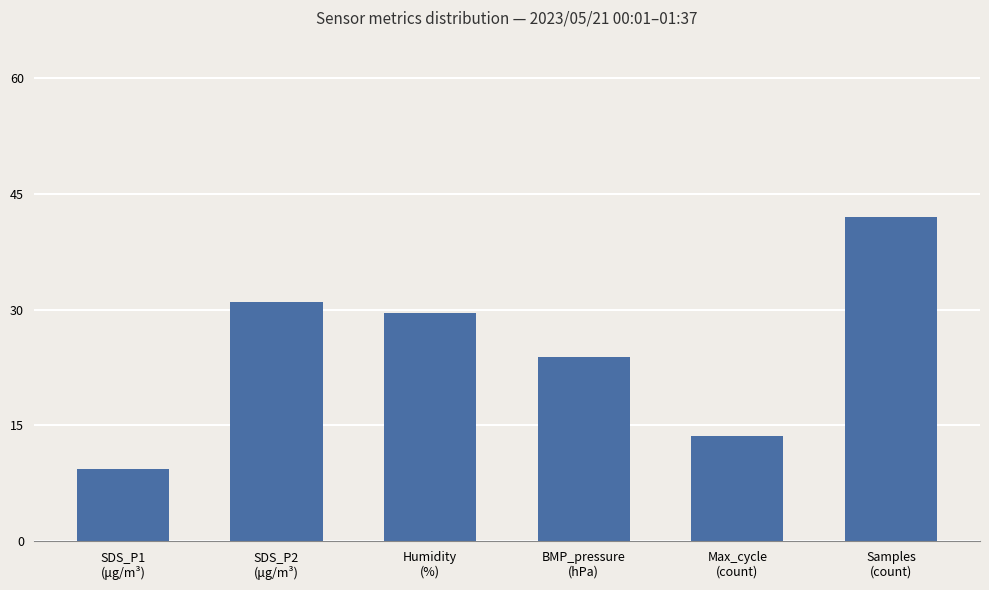

What is the label of the 4th bar from the left?

BMP_pressure
(hPa)